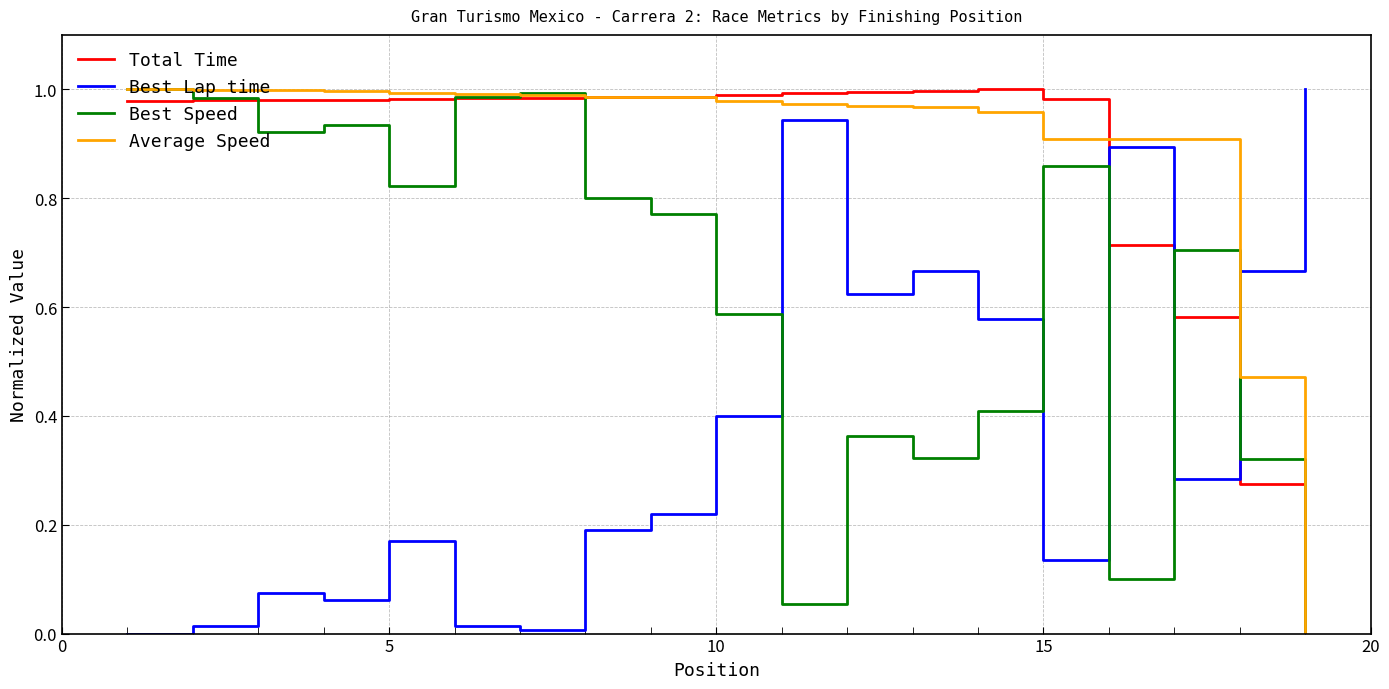

After their last crossing, which series has the higher values: Best Lap time or Best Speed?

Best Lap time